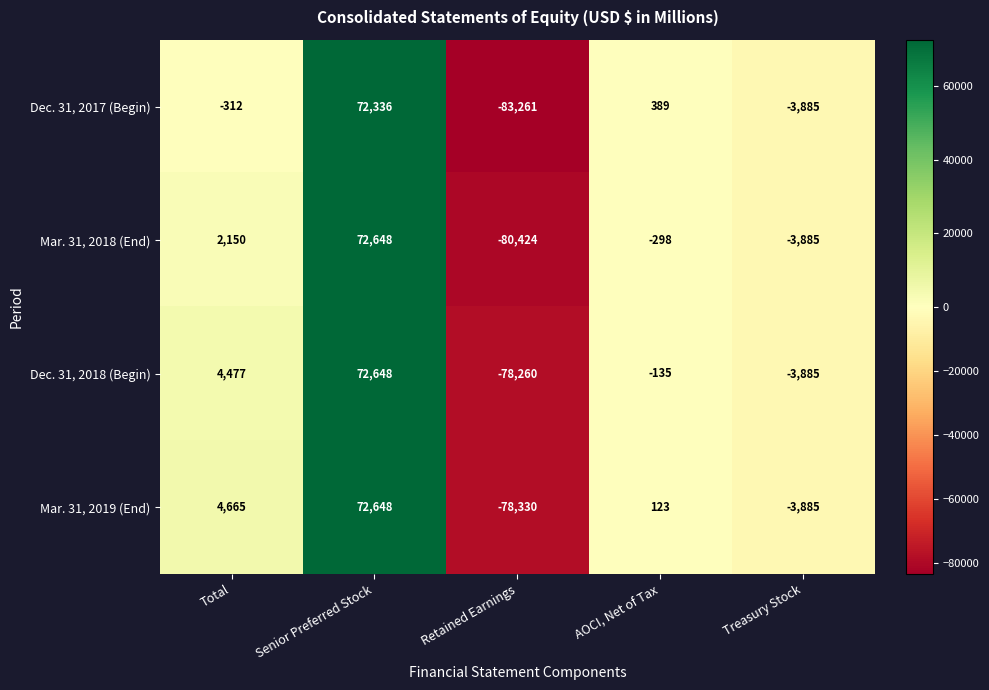

Which category has the lowest value across all series?

Retained Earnings